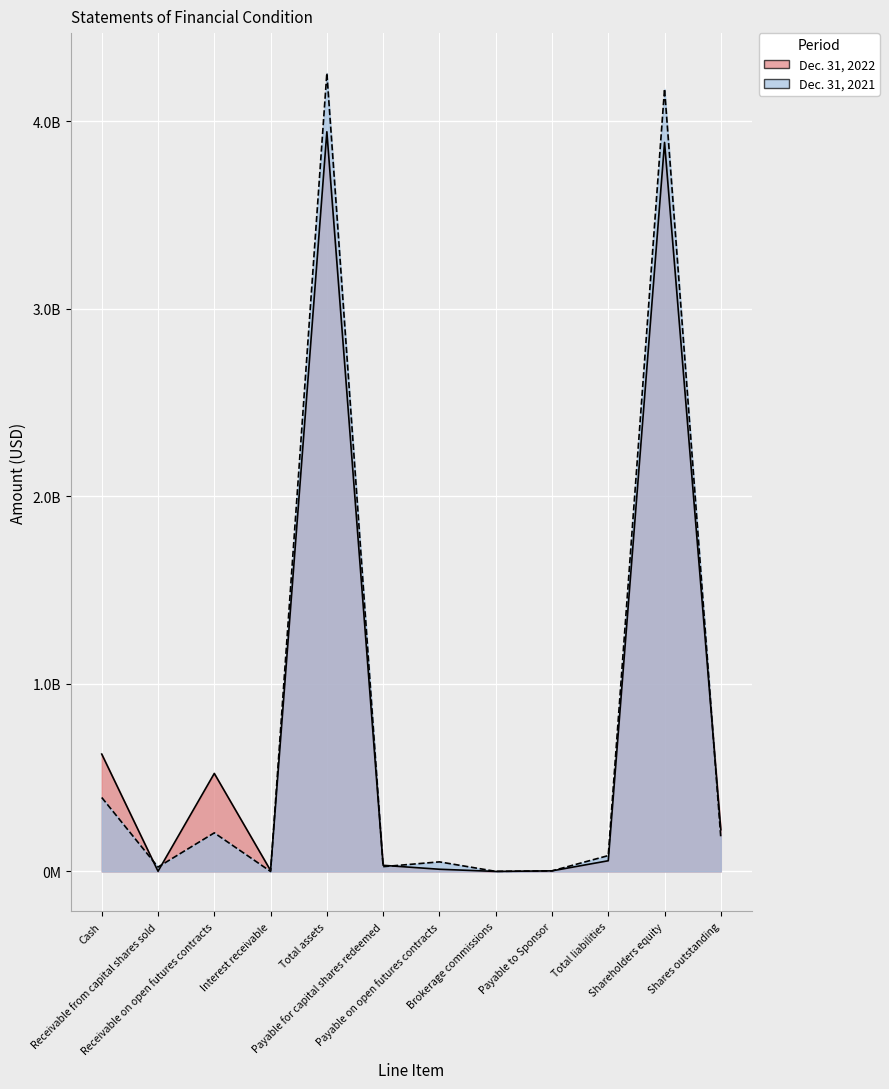

What is the minimum value for Dec. 31, 2021?

22943